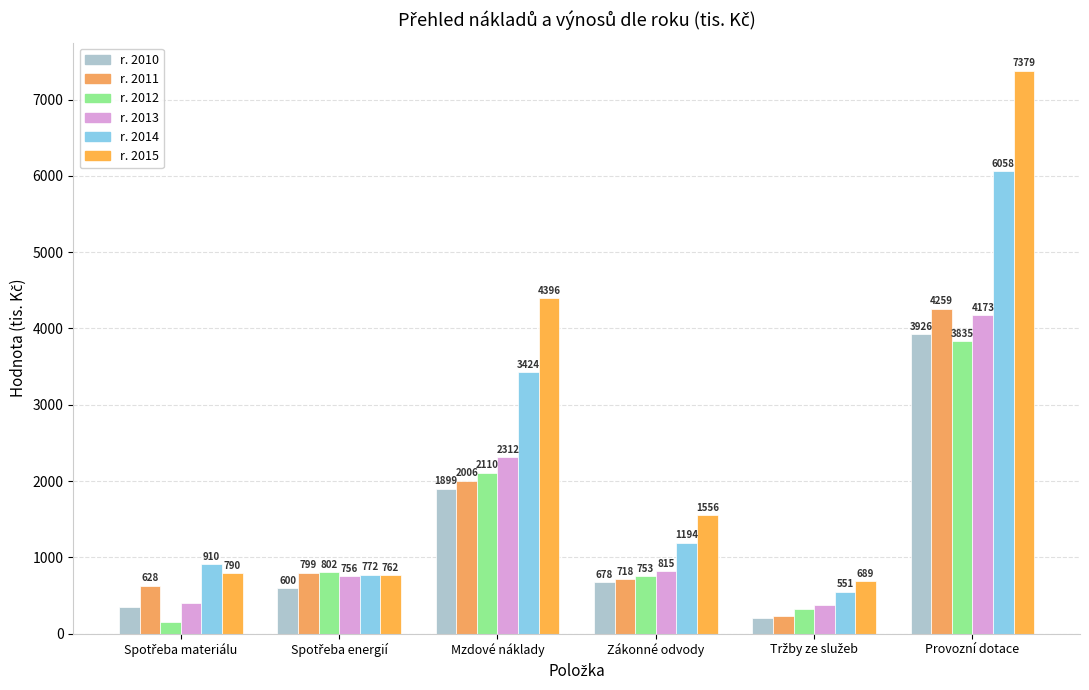

How many data points in r. 2011 are less than 799?

3